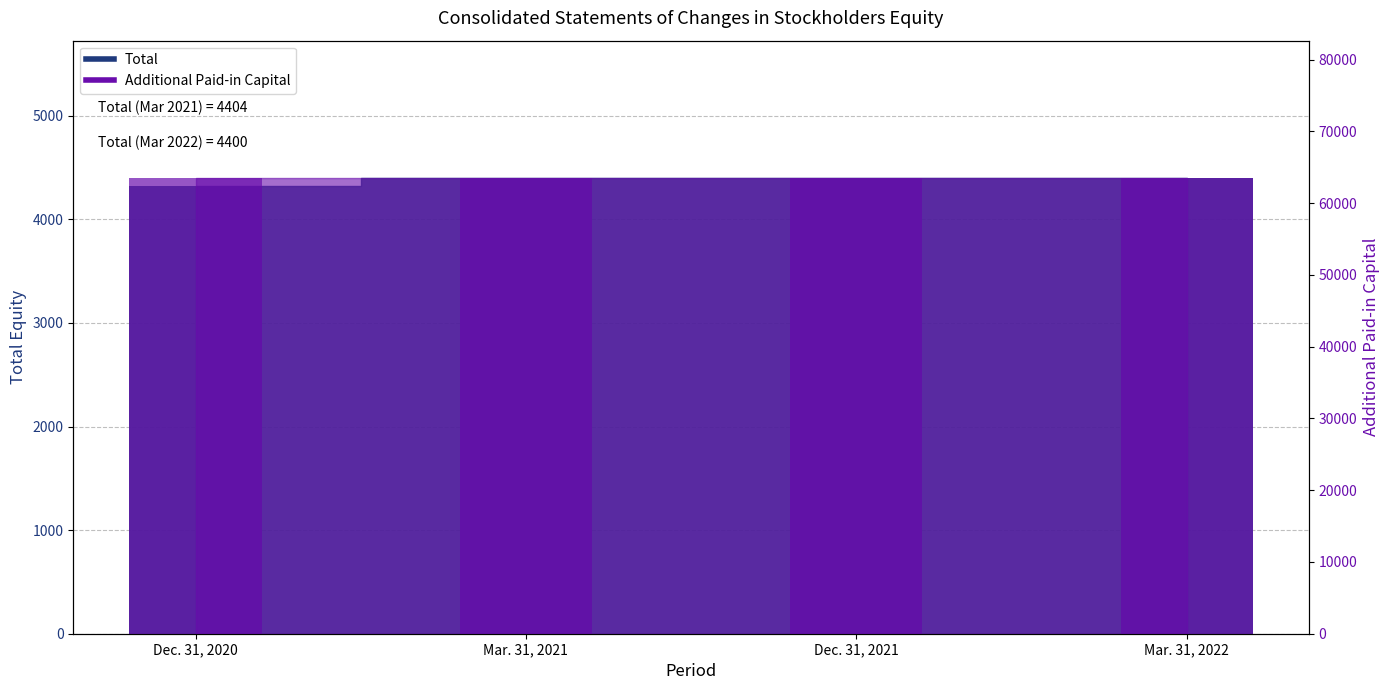

Which category has the highest value across all series?

Dec. 31, 2020